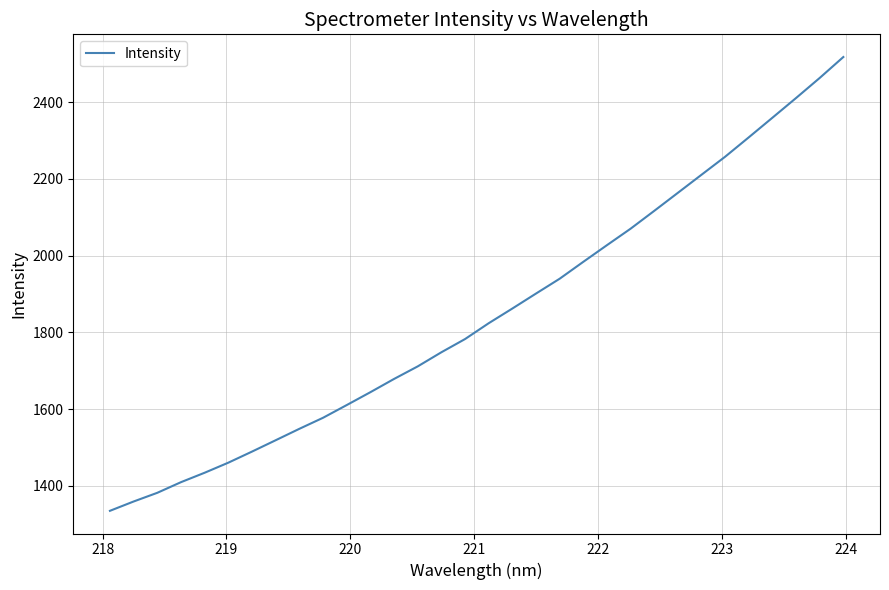

What is the difference between the maximum and minimum values?

1182.8